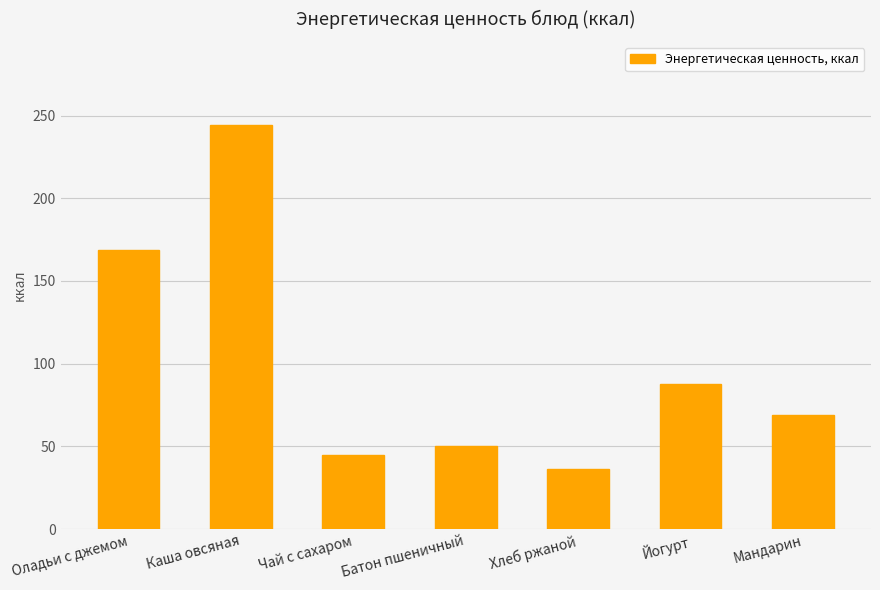

How many bars are there in total?

7